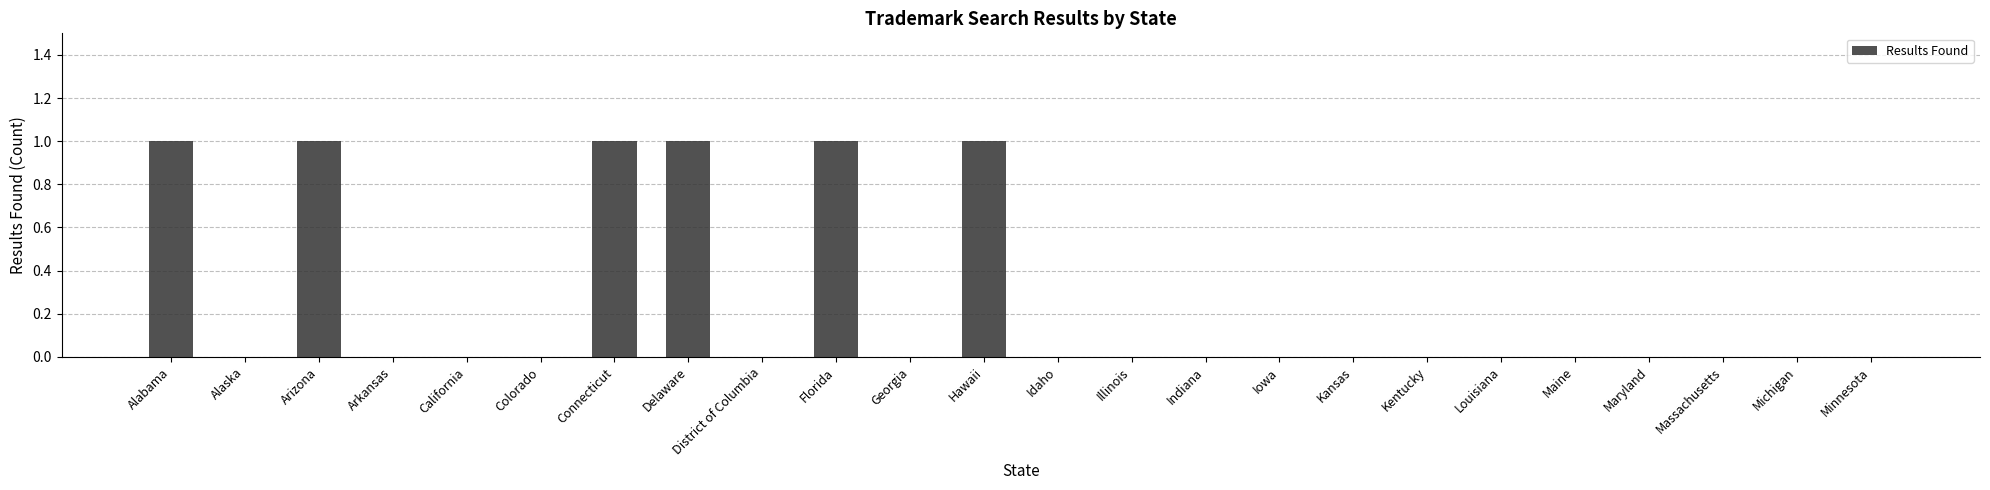

Approximately how many times larger is the value at Hawaii compared to Delaware?

1.0